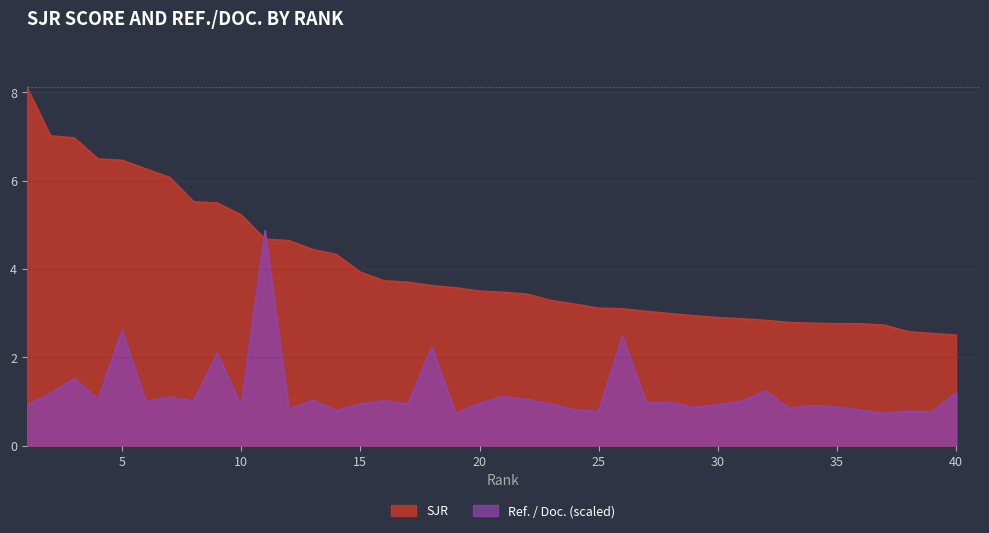

Read the Ref. / Doc. value at 2.

1.2